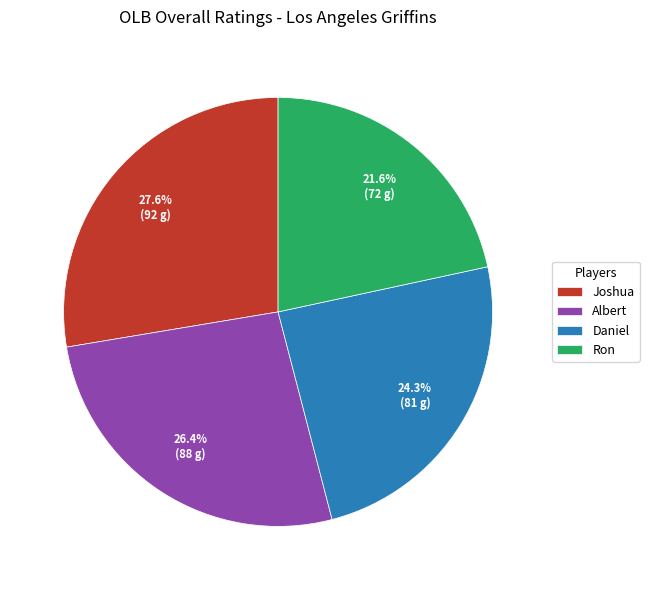

To the nearest percent, what is the combined percentage of Ron and Albert?

48%